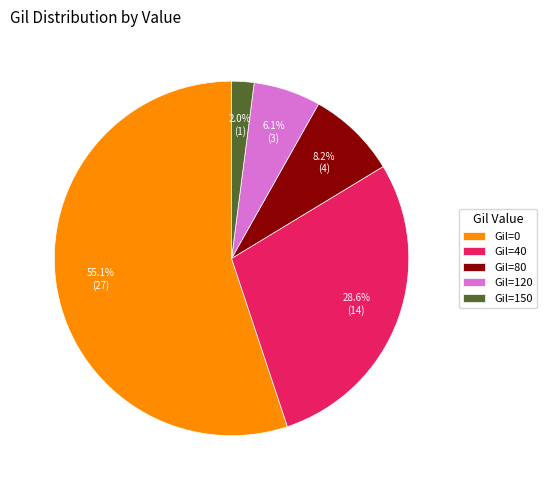

What is the ratio of the value at Gil=150 to the value at Gil=120?

0.3